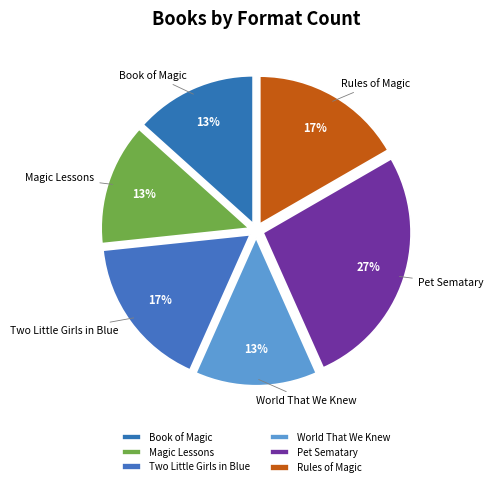

The World That We Knew slice represents 26% of the pie. True or false?

False